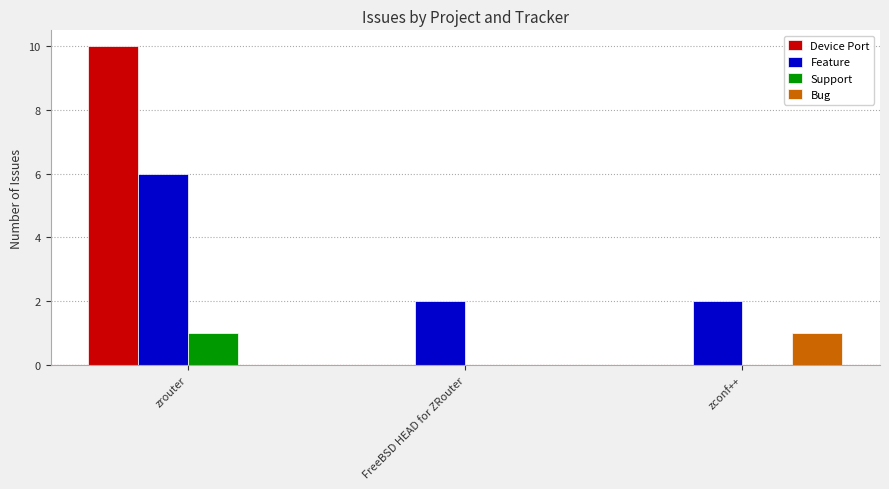

How many groups of bars are there?

3